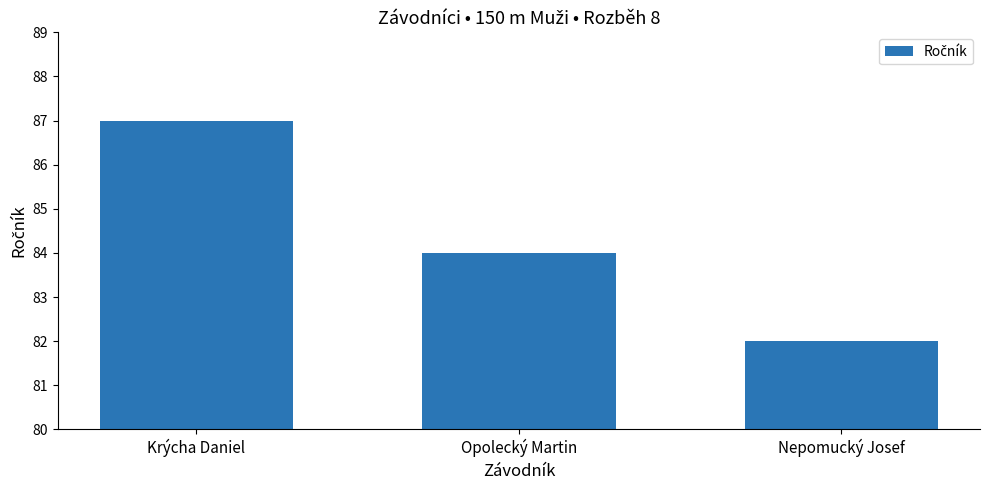

Reading right to left, extract all data points from this chart.

82	84	87